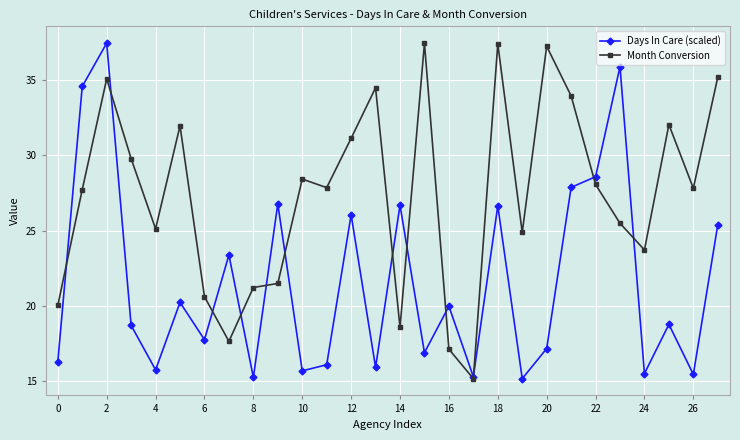

True or false: Month Conversion and Days In Care (scaled) intersect in this chart.

True